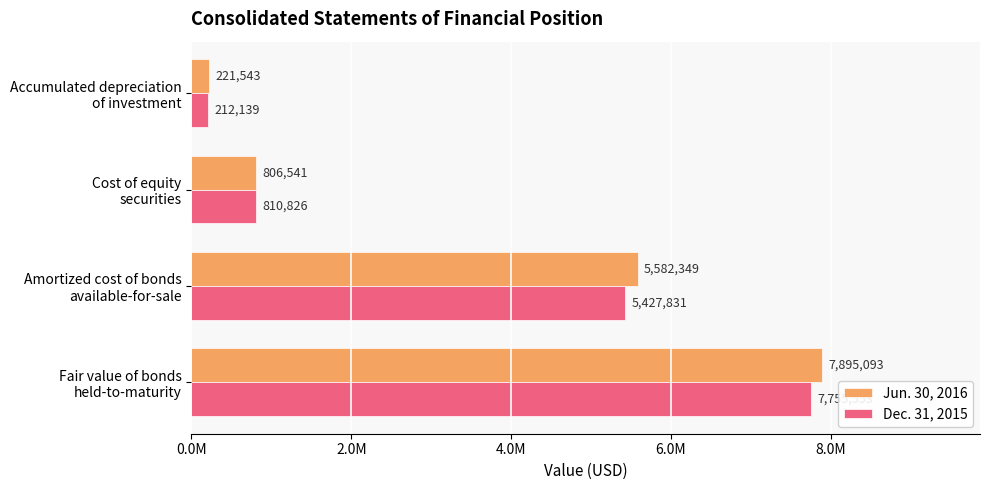

What is the highest value of the Dec. 31, 2015 series?

7755553